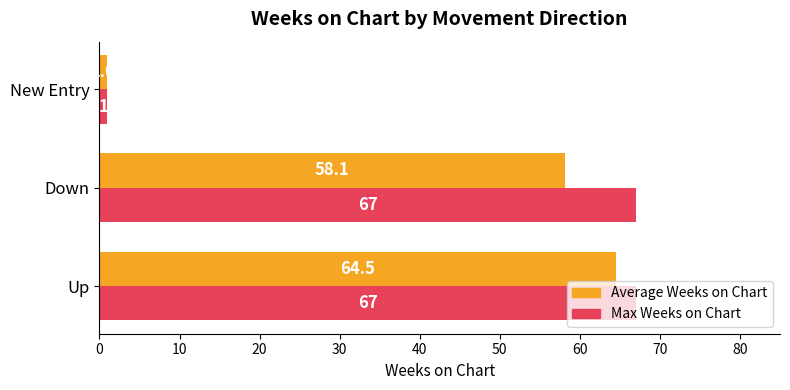

The value of Average Weeks on Chart at Down is 80.7. True or false?

False